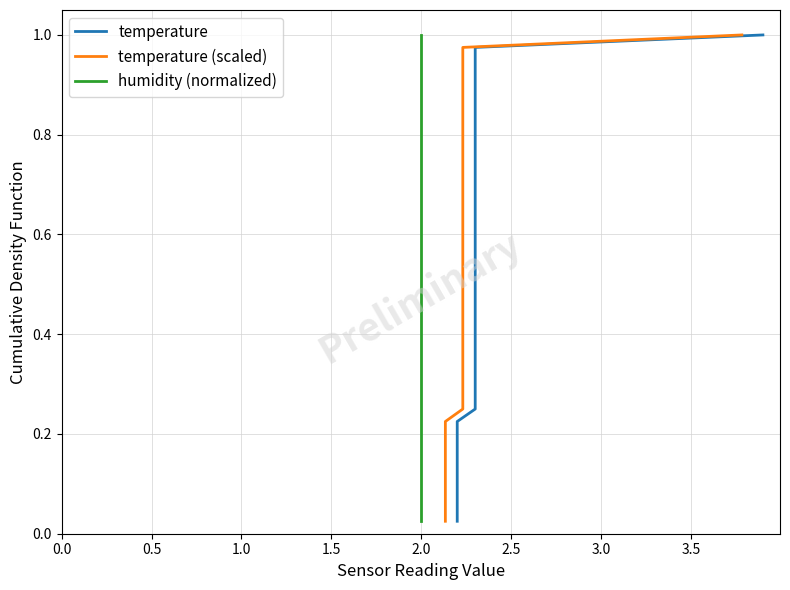

True or false: temperature has more than 0 points higher than both neighbors.

False